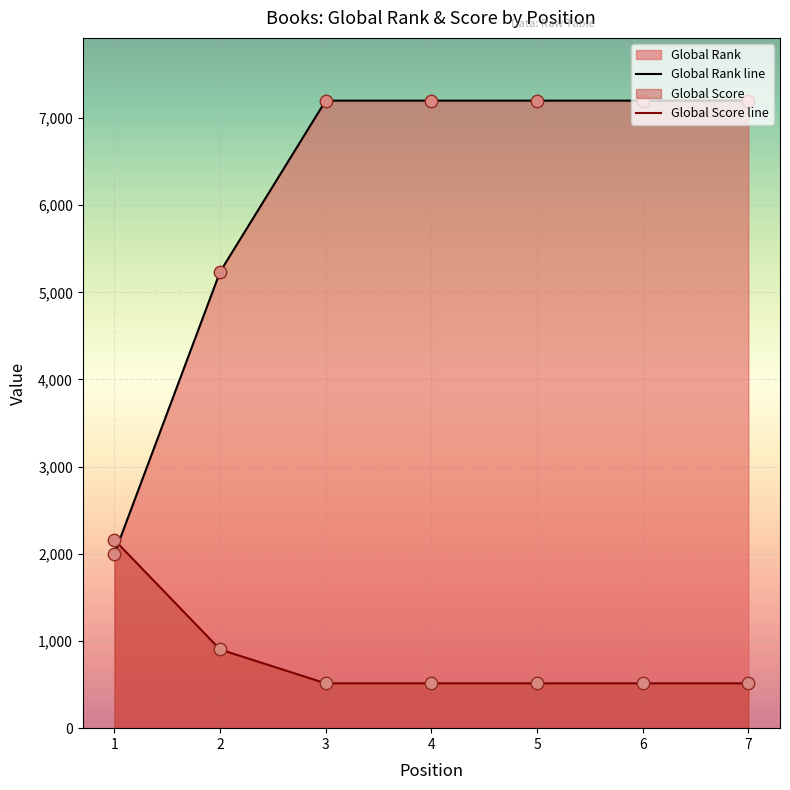

Which series has the largest Y range (max minus min)?

Global Rank line